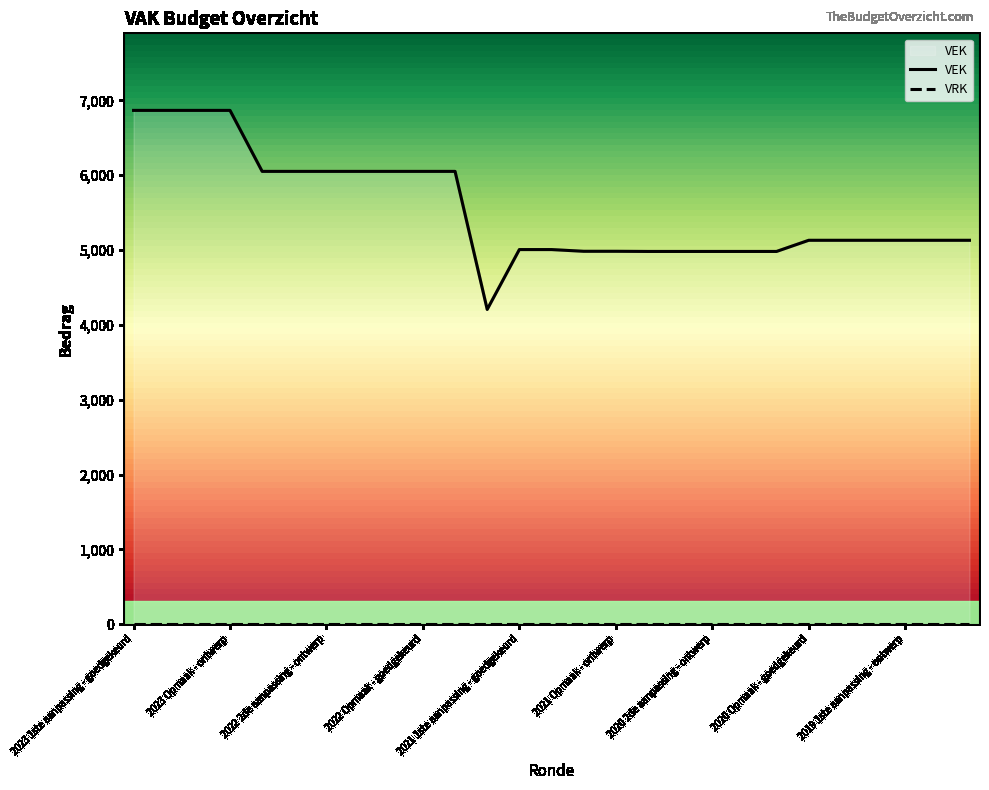

Count the number of values greater than 5130.

11